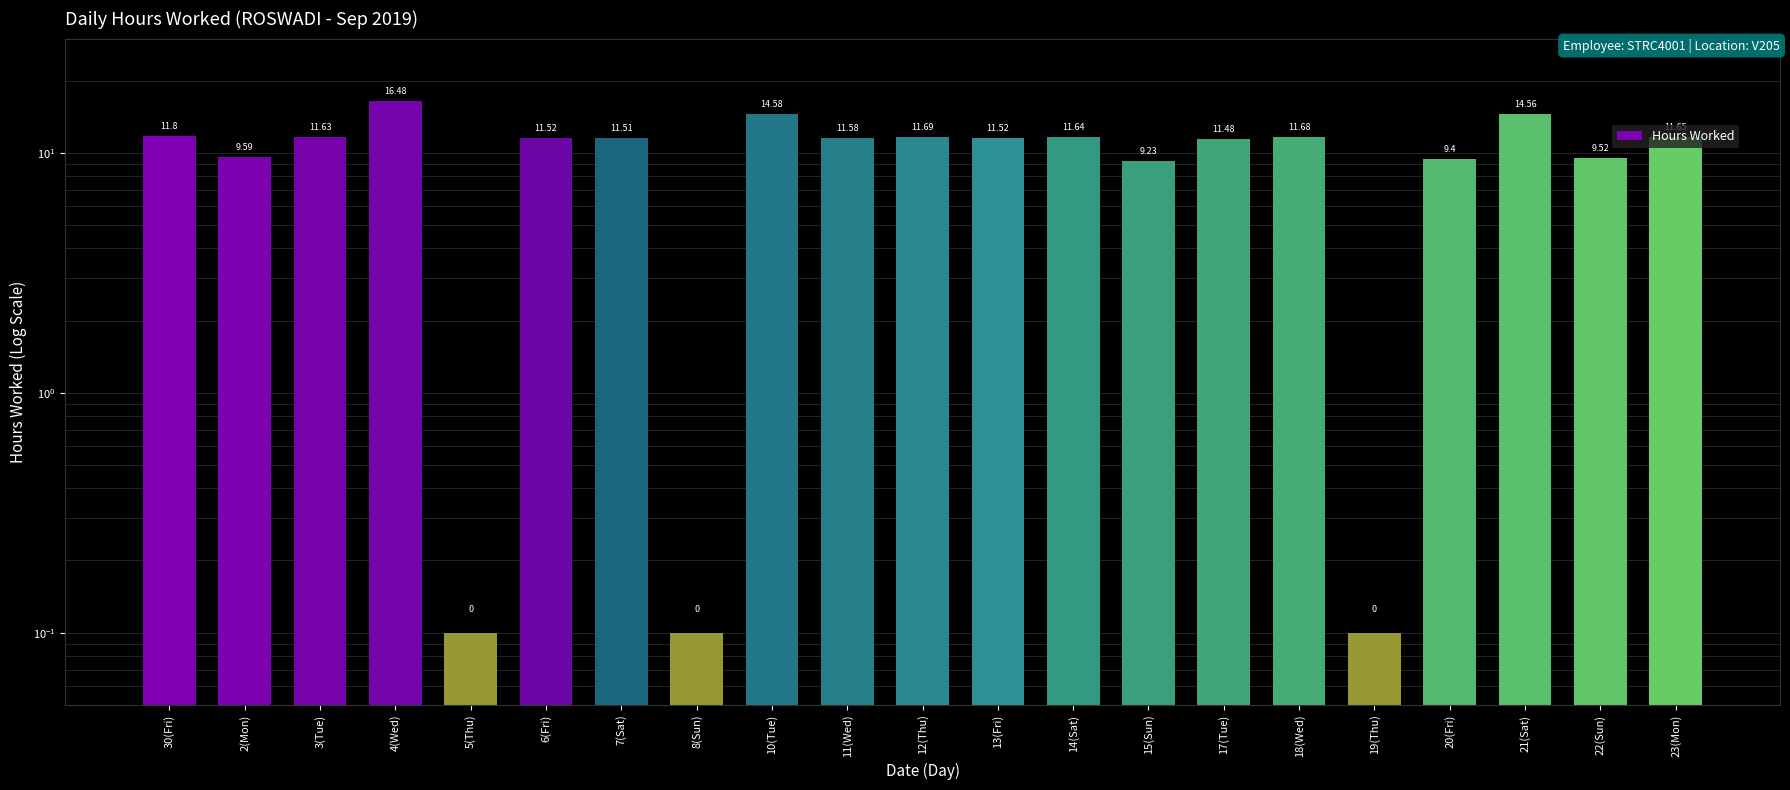

Reading left to right, what are all the values shown in this chart?

30(Fri)=11.8	2(Mon)=9.6	3(Tue)=11.6	4(Wed)=16.5	5(Thu)=0.1	6(Fri)=11.5	7(Sat)=11.5	8(Sun)=0.1	10(Tue)=14.6	11(Wed)=11.6	12(Thu)=11.7	13(Fri)=11.5	14(Sat)=11.6	15(Sun)=9.2	17(Tue)=11.5	18(Wed)=11.7	19(Thu)=0.1	20(Fri)=9.4	21(Sat)=14.6	22(Sun)=9.5	23(Mon)=11.7